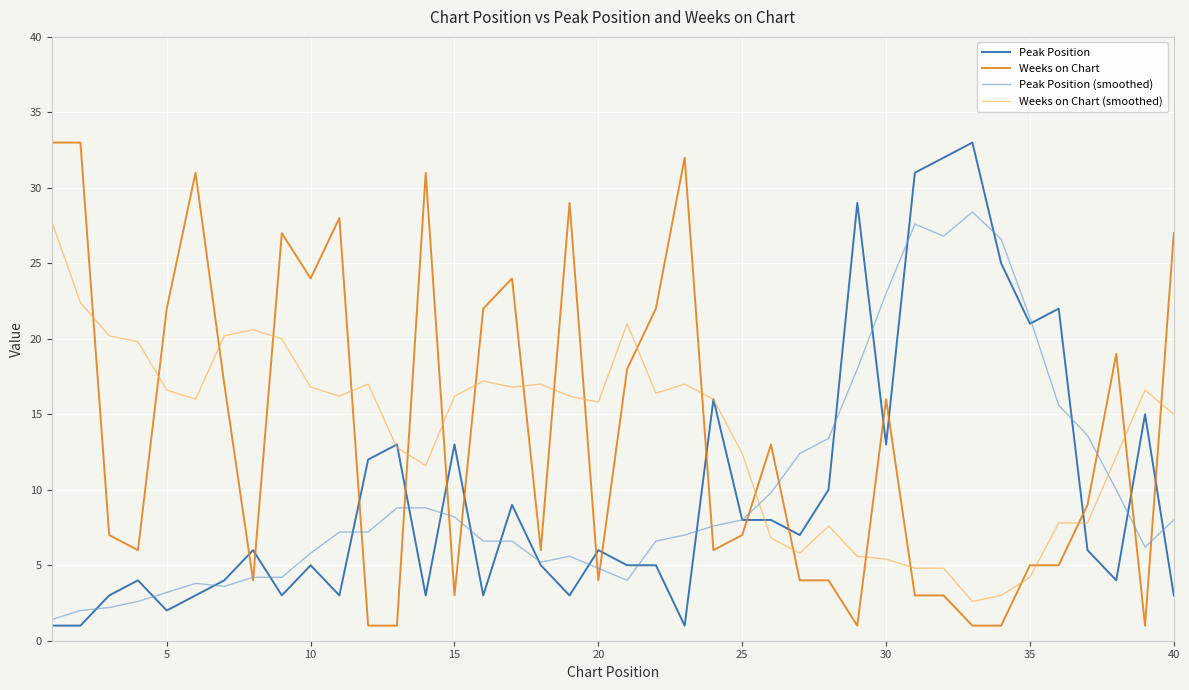

What are all the series names shown in the legend?

Peak Position, Weeks on Chart, Peak Position (smoothed), Weeks on Chart (smoothed)